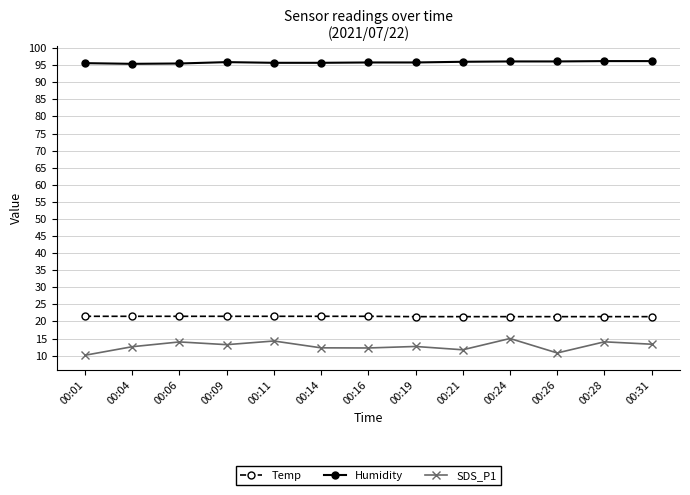

True or false: Humidity and Temp intersect in this chart.

False